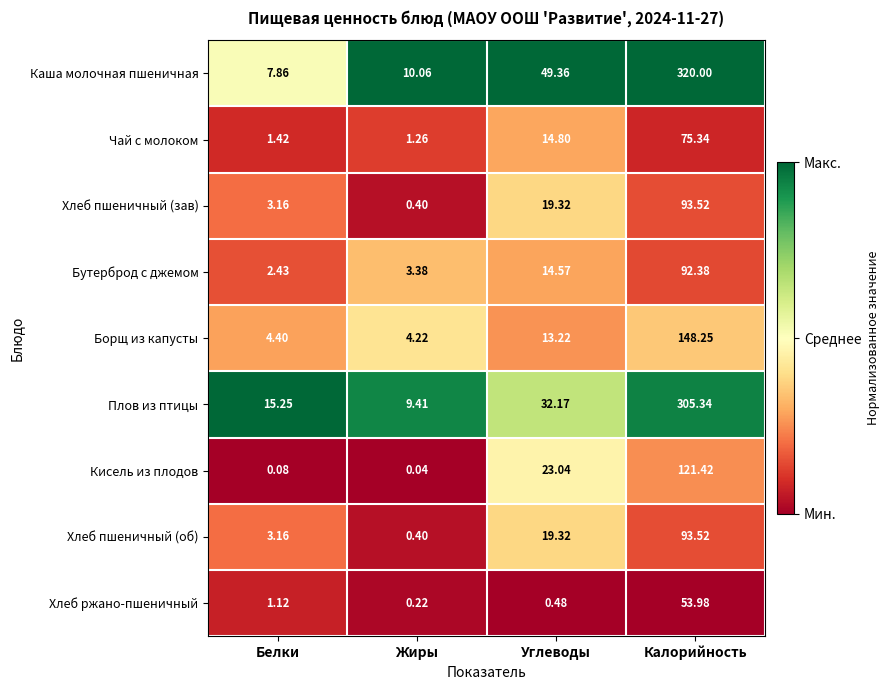

Which label corresponds to the largest value in the chart?

Калорийность